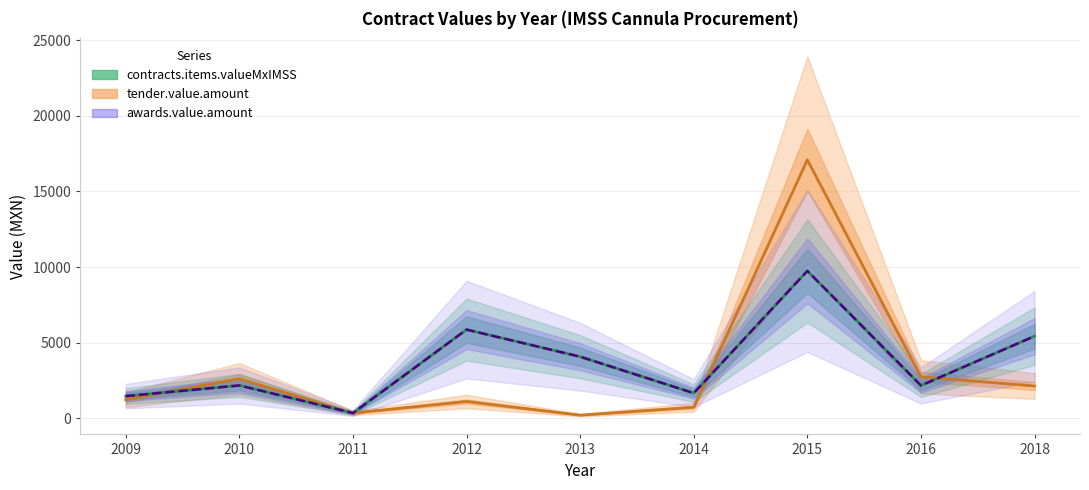

How many data points does each series have?

9